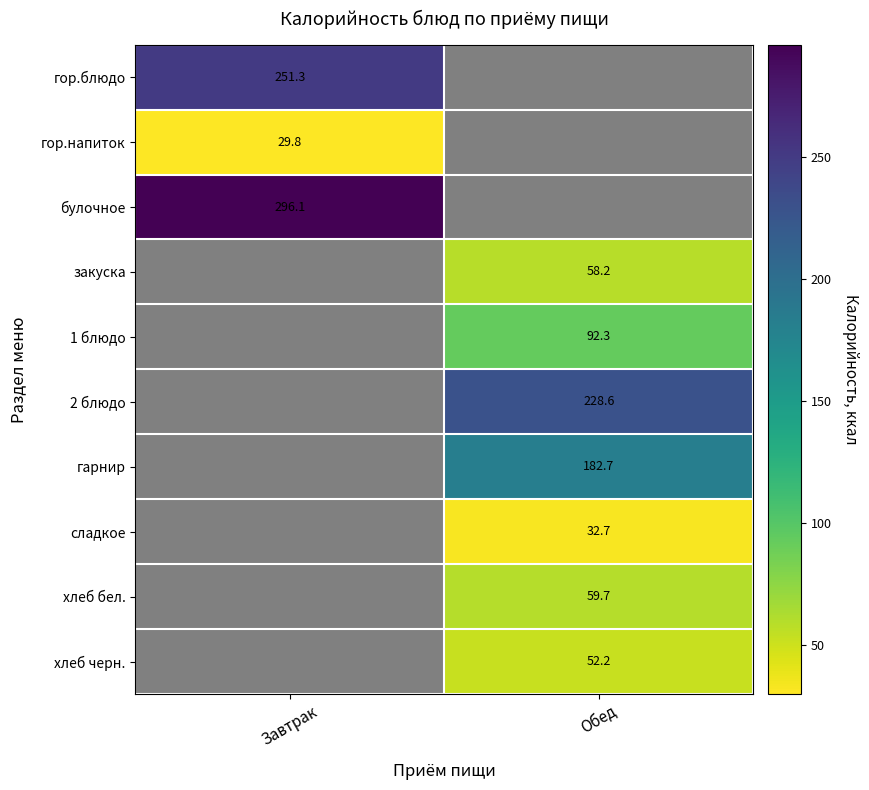

Which label corresponds to the smallest value in the chart?

Завтрак